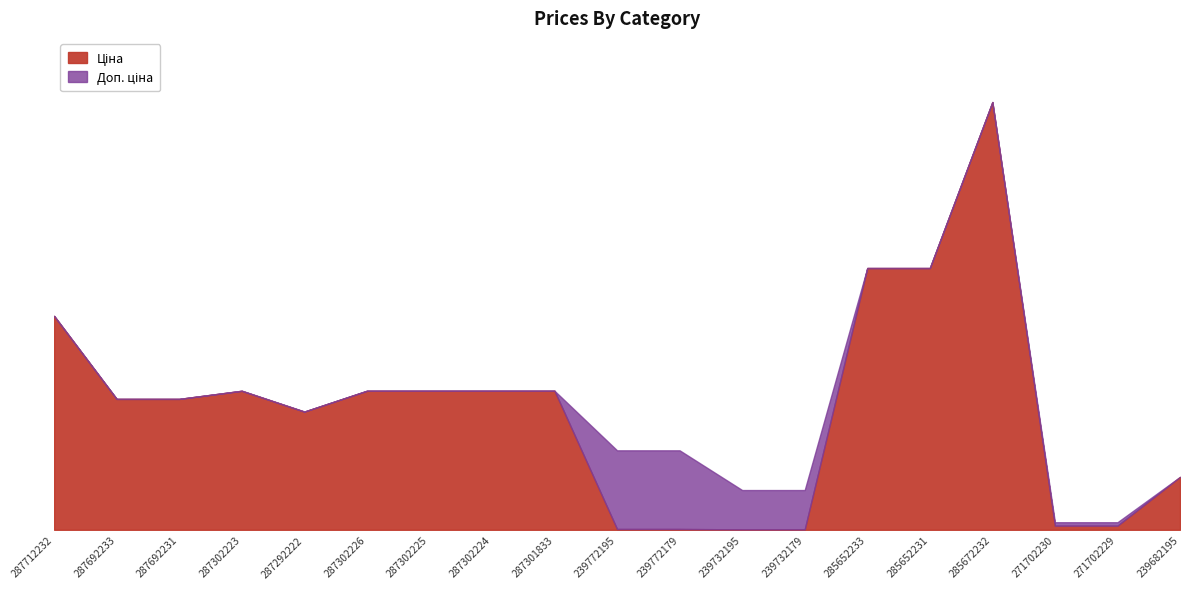

Count the number of categories in the chart.

19